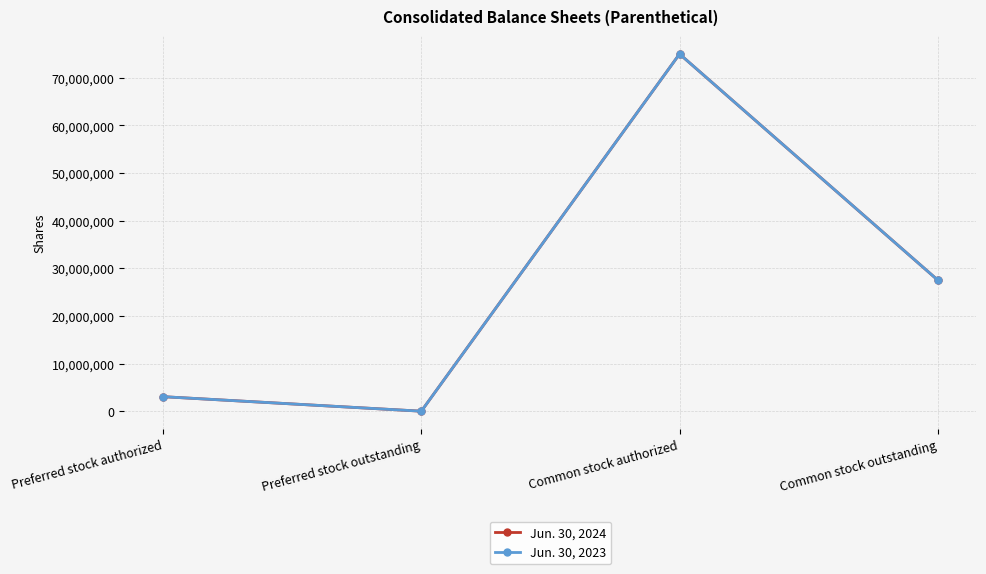

The Jun. 30, 2024 series shows 35826476 at Common stock authorized. True or false?

False